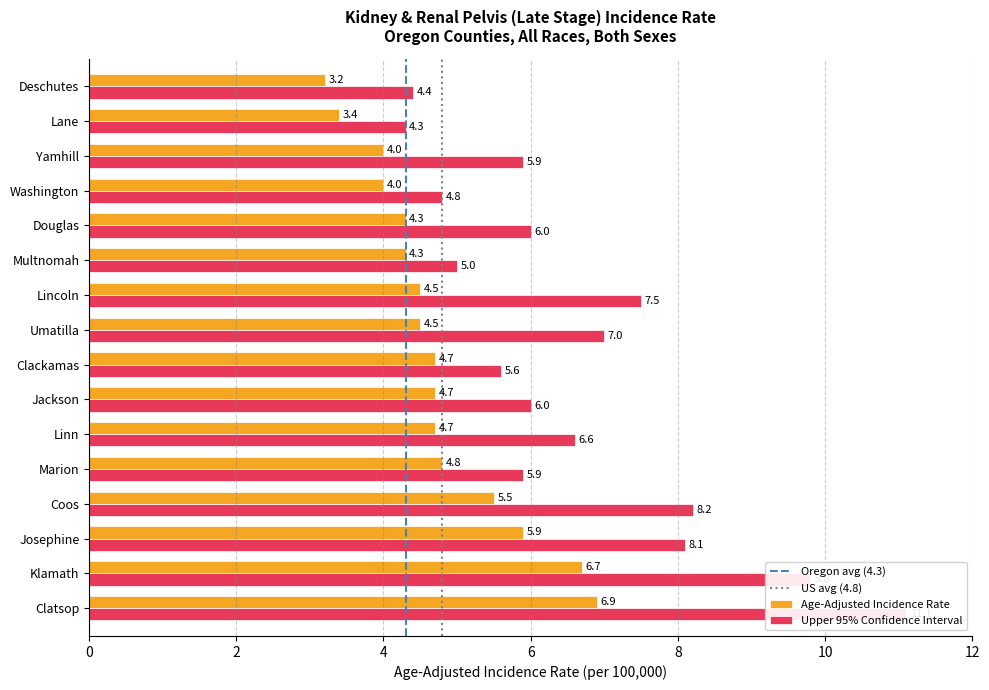

At which category is the sum across all series the highest?

Clatsop